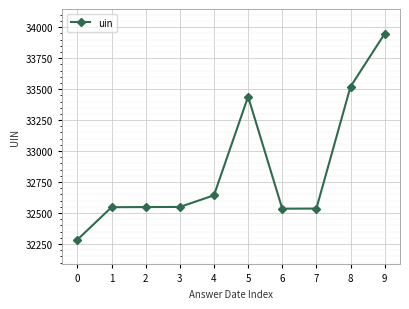

Which has a higher value, 4 or 5?

5